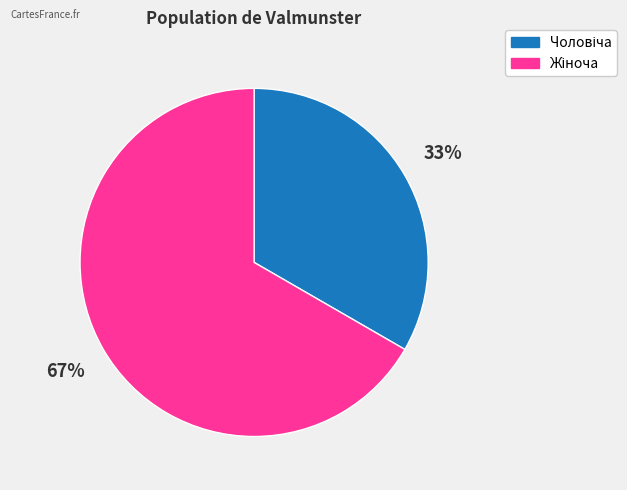

To the nearest percent, what is the average slice percentage?

50%